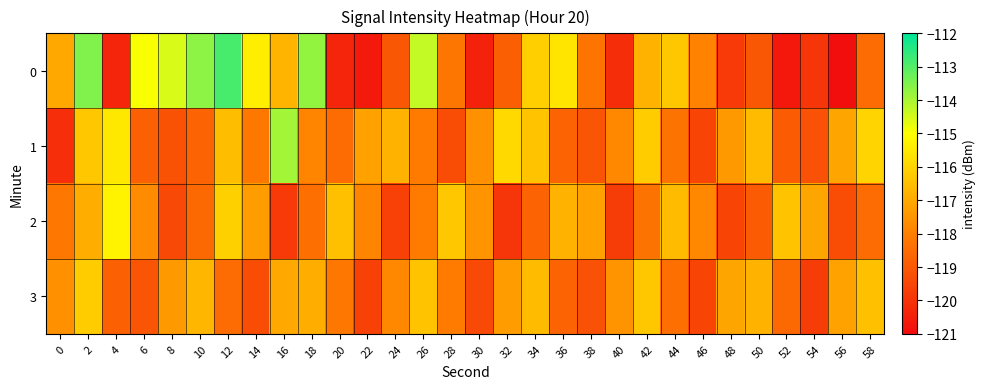

List the series in order of their peak value, highest first.

0, 1, 2, 3